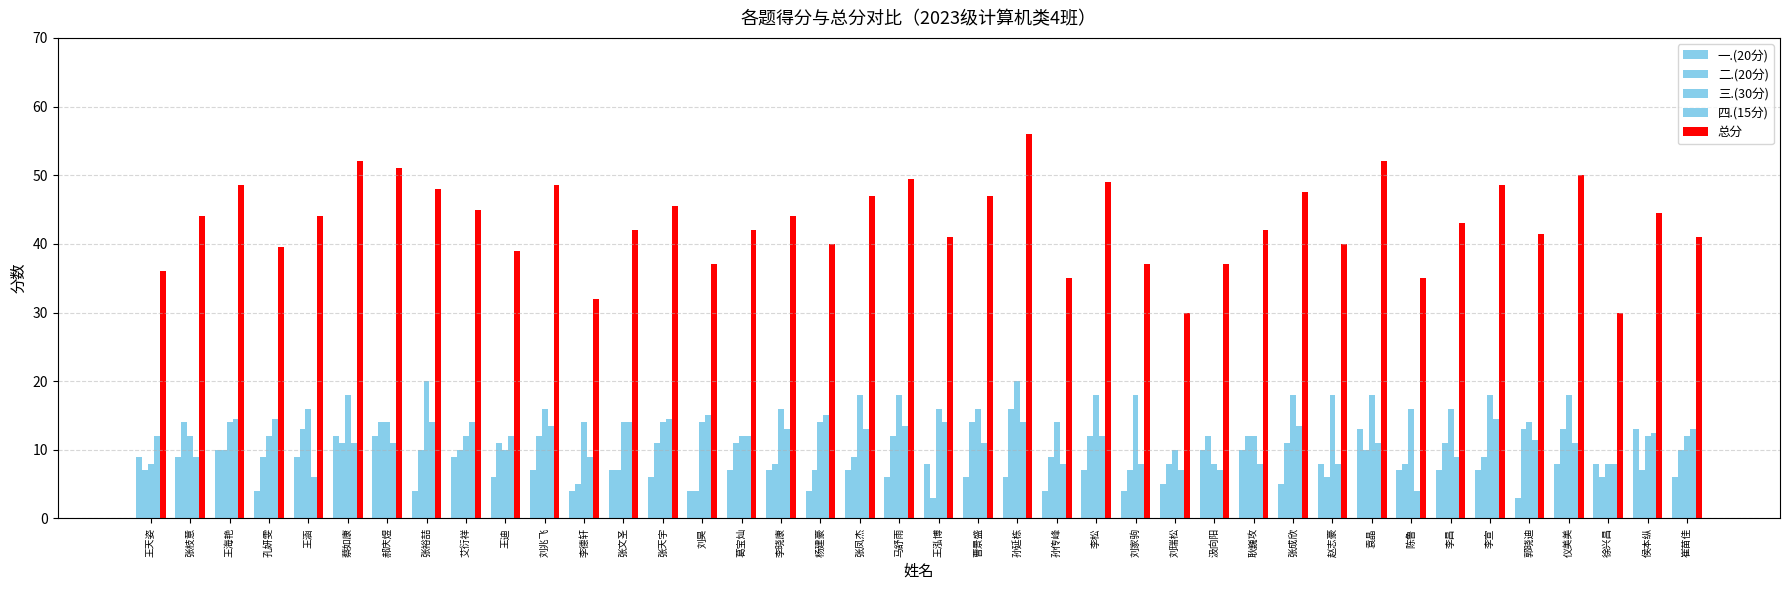

At which category is the sum across all series the highest?

孙延栋